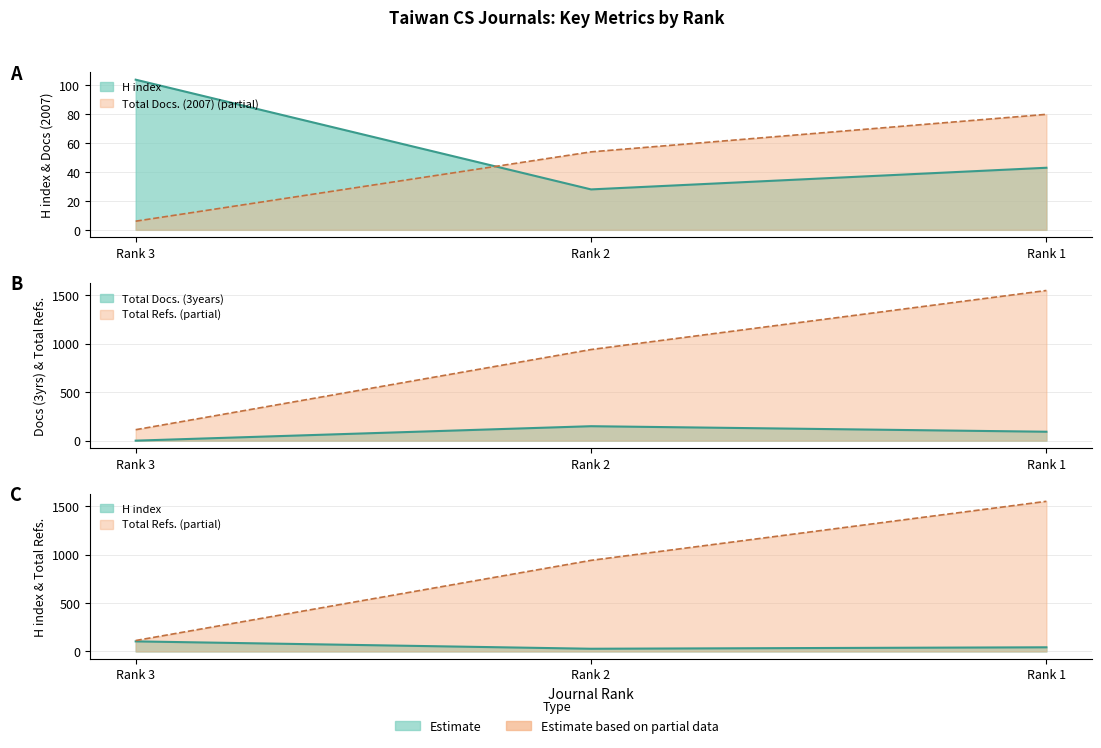

What is the highest value of the H index series?

104